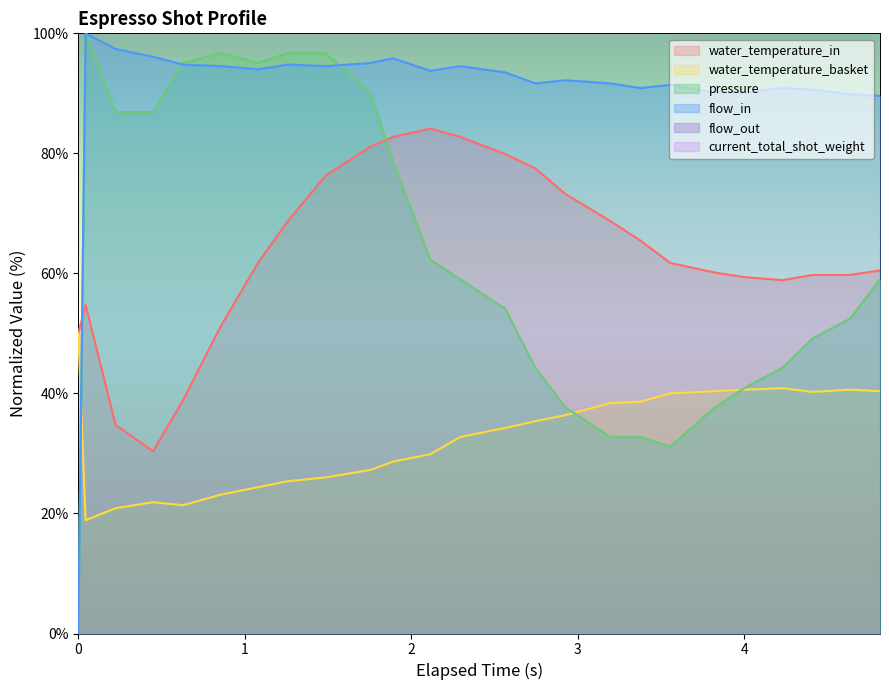

Which series ends up on top after the final intersection of pressure and flow_in?

flow_in